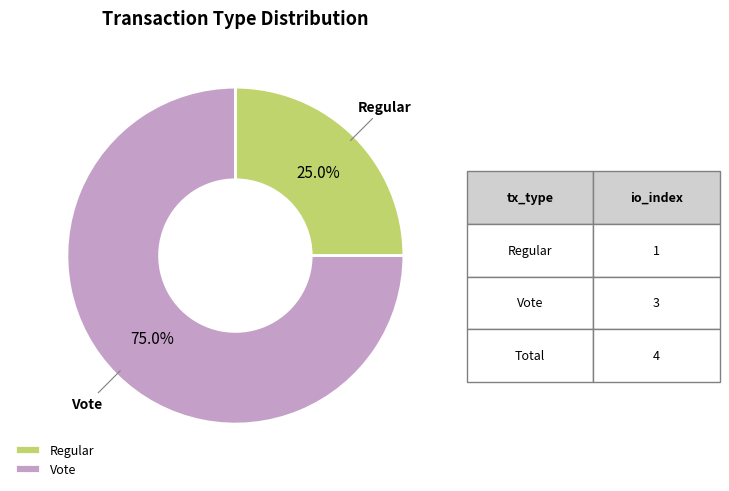

How many slices are in this pie chart?

2